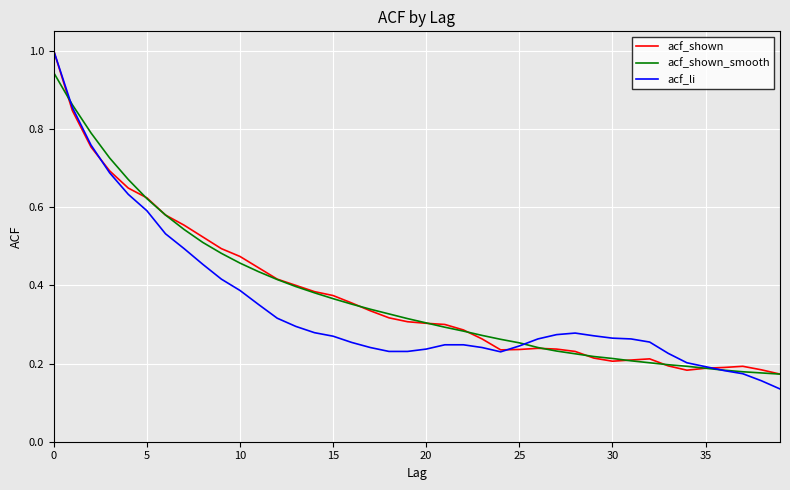

What is the maximum value shown in the chart?

1.0